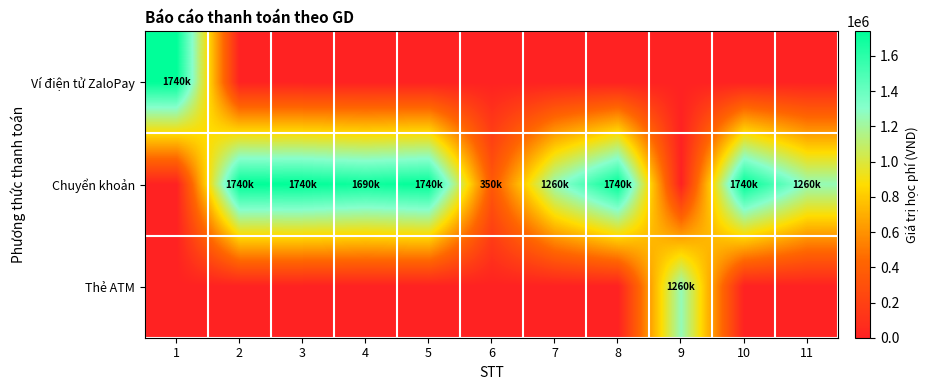

Reading left to right, list all the values displayed in this chart.

Ví điện tử ZaloPay: 1=1740000	2=0	3=0	4=0	5=0	6=0	7=0	8=0	9=0	10=0	11=0
Chuyển khoản: 1=0	2=1740000	3=1740000	4=1690000	5=1740000	6=350000	7=1260000	8=1740000	9=0	10=1740000	11=1260000
Thẻ ATM: 1=0	2=0	3=0	4=0	5=0	6=0	7=0	8=0	9=1260000	10=0	11=0